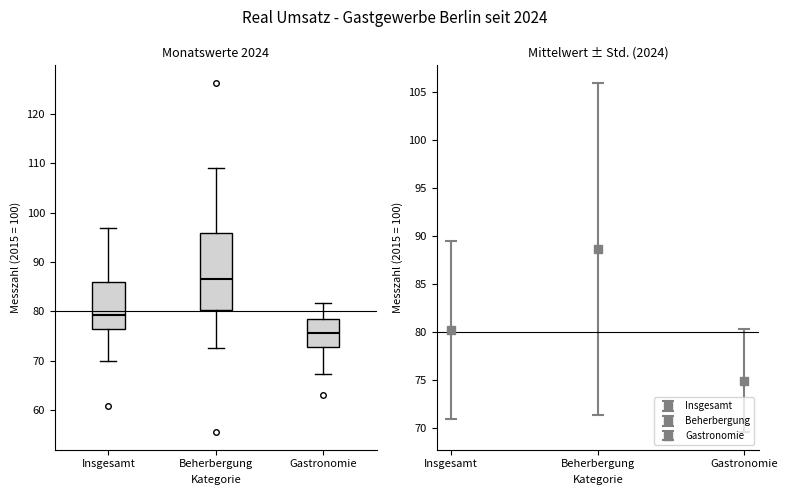

Reading left to right, transcribe this box plot: for each box, give where its median line is, the range the box spans, and where its two whiskers end, as read against the y-axis. The values are not printed on the chart, so give them approximately, as read against the axis.

Insgesamt: median 79, box 76 to 86, whiskers 70 to 97
Beherbergung: median 87, box 80 to 96, whiskers 73 to 109
Gastronomie: median 76, box 73 to 78, whiskers 67 to 82